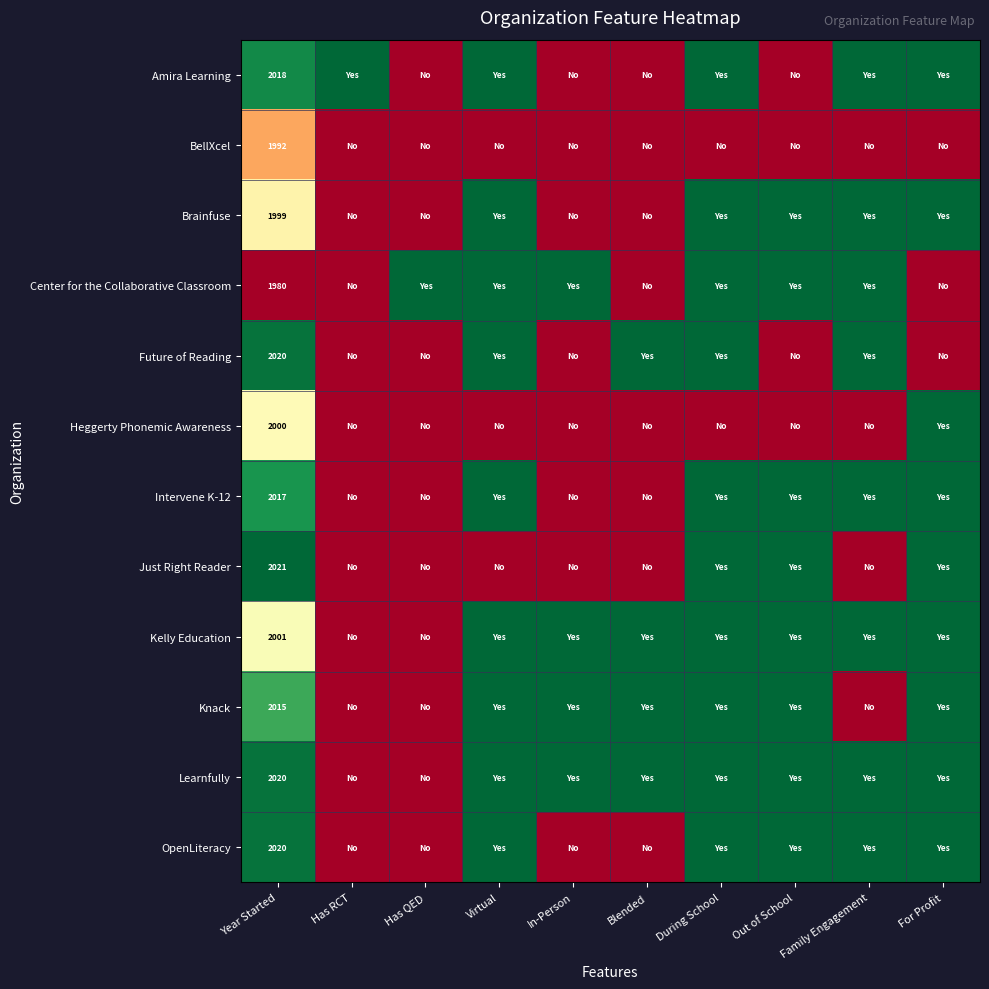

Is it true that Future of Reading equals 2020 at Year Started?

True